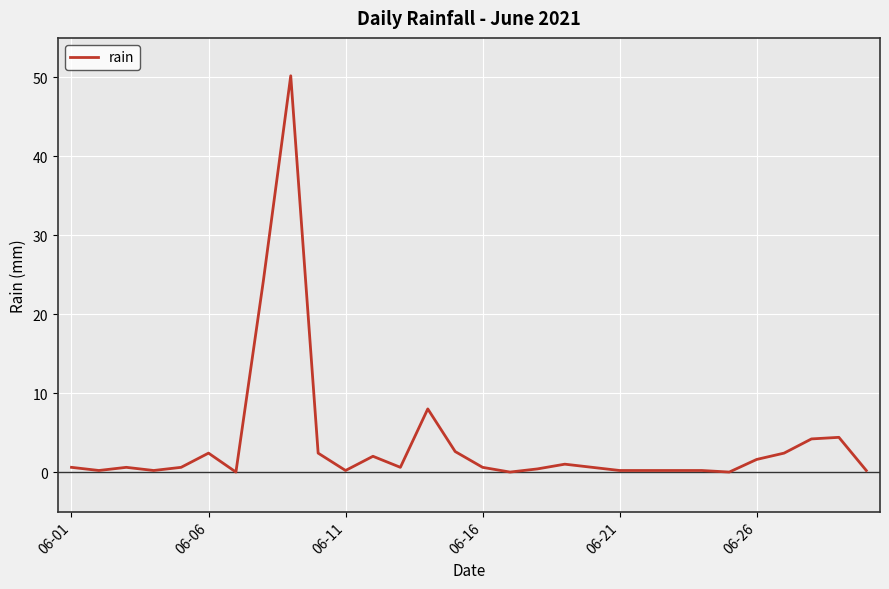

What is the difference between the maximum and second lowest values?

50.2